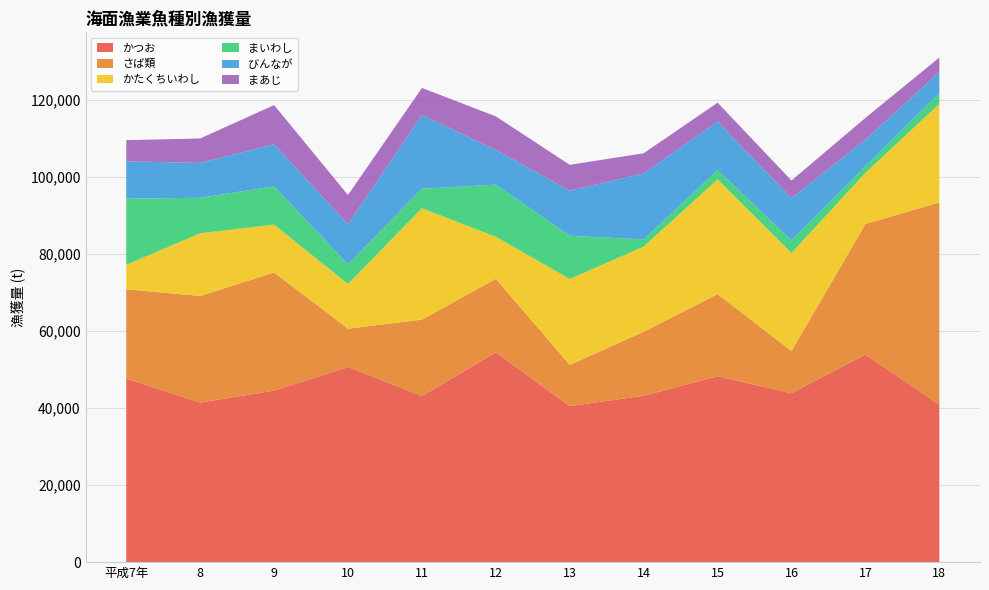

Reading right to left, extract all data points from this chart.

かつお: 40834	53885	43838	48238	43175	40490	54403	43123	50638	44501	41410	47648
さば類: 52485	33874	10953	21300	16615	10706	19118	19810	9949	30660	27660	23160
かたくちいわし: 25593	13265	25440	29776	22083	22276	10911	28896	11596	12430	16267	6355
まいわし: 2784	1752	3250	2418	1864	11216	13520	5066	5079	9922	9211	17155
びんなが: 5479	6893	10958	12596	17121	11708	8989	19171	10395	10924	9048	9683
まあじ: 3760	5612	4593	4900	5238	6699	8734	6992	7602	10163	6342	5493